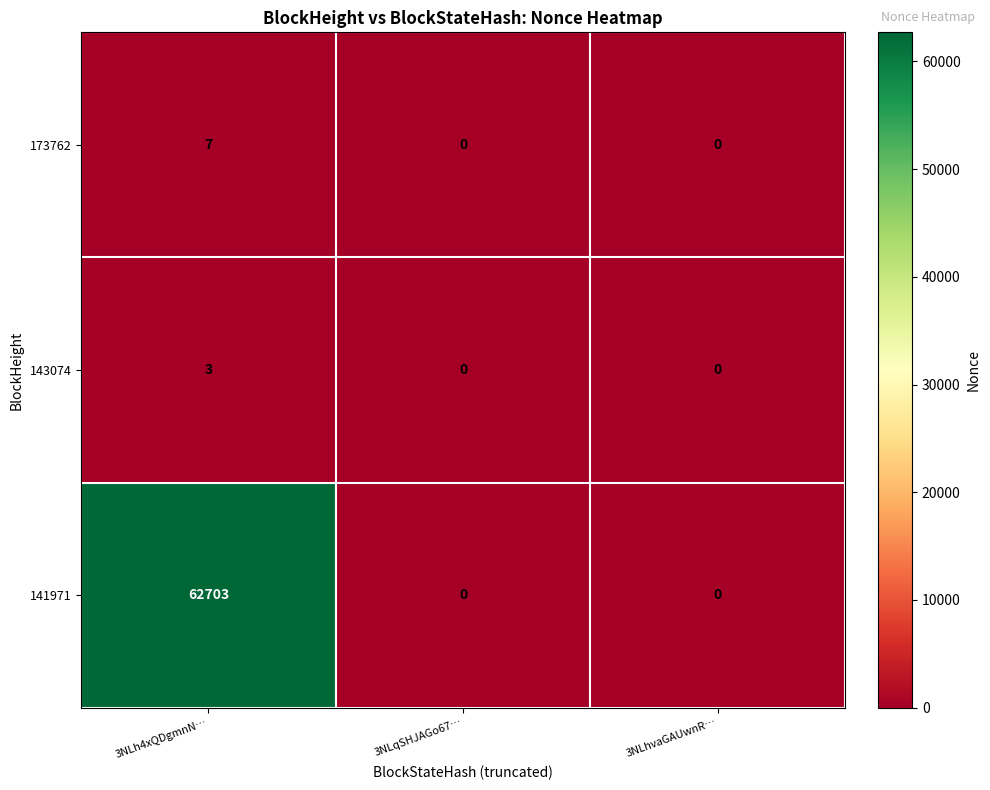

Rank the series by their maximum value, from lowest to highest.

143074, 173762, 141971